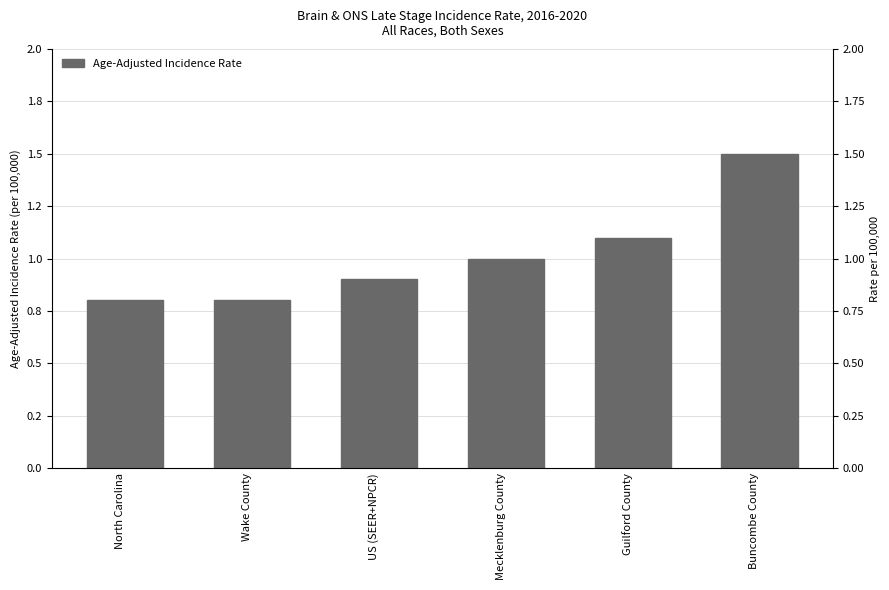

What is the minimum value shown in the chart?

0.8